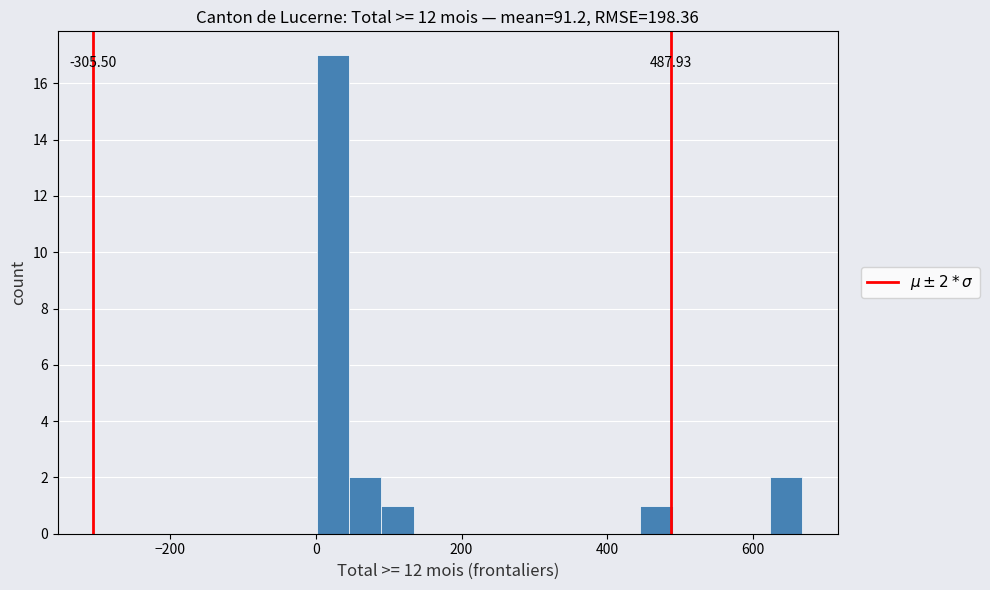

Read against the x-axis, roughly where is the centre of the tallest bar?

20